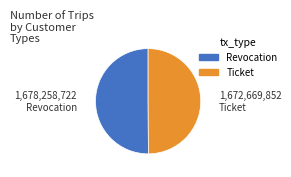

Is it true that Revocation is 56% of the pie?

False